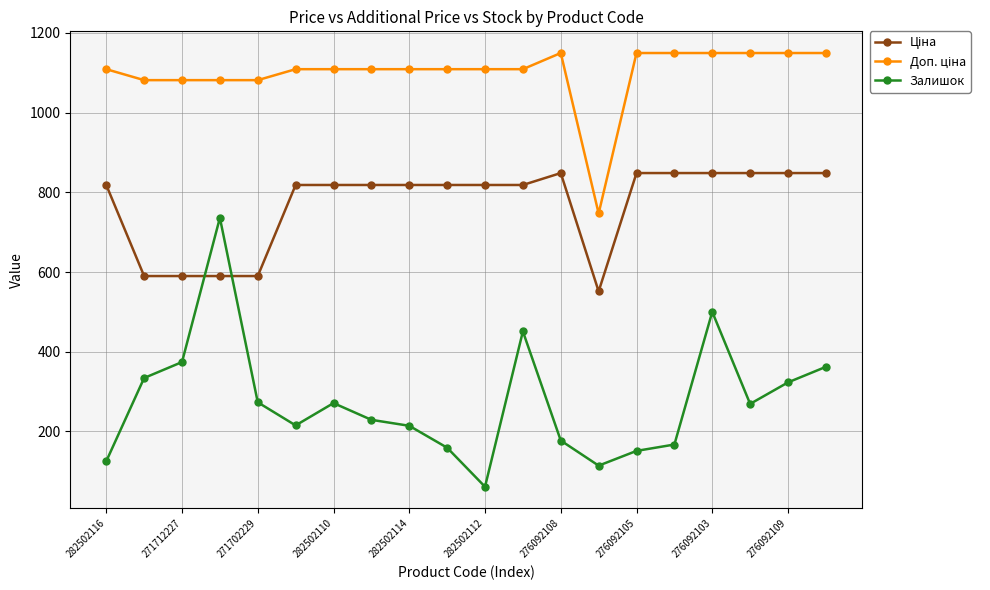

Which series has the widest spread of values?

Залишок